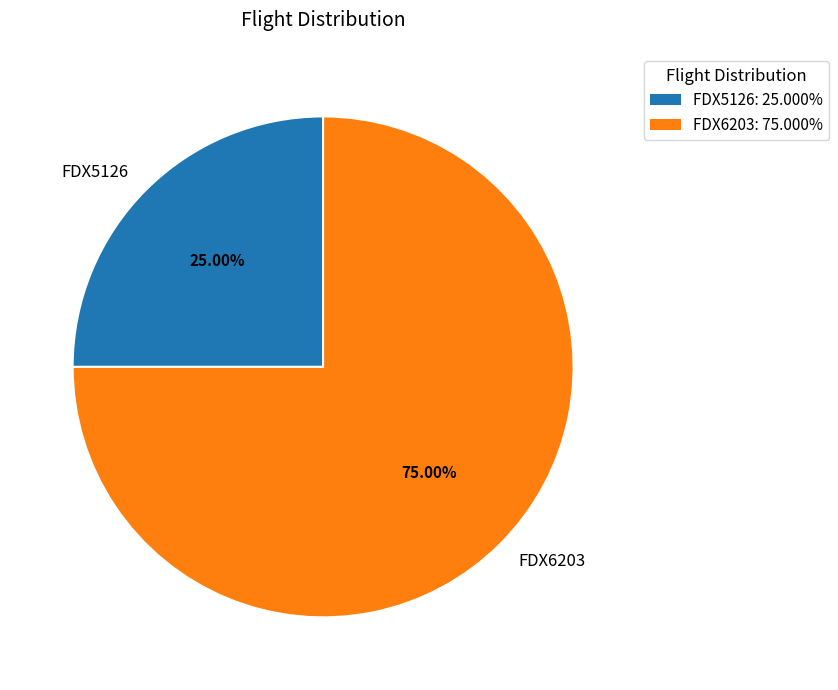

The FDX6203 slice represents 64% of the pie. True or false?

False